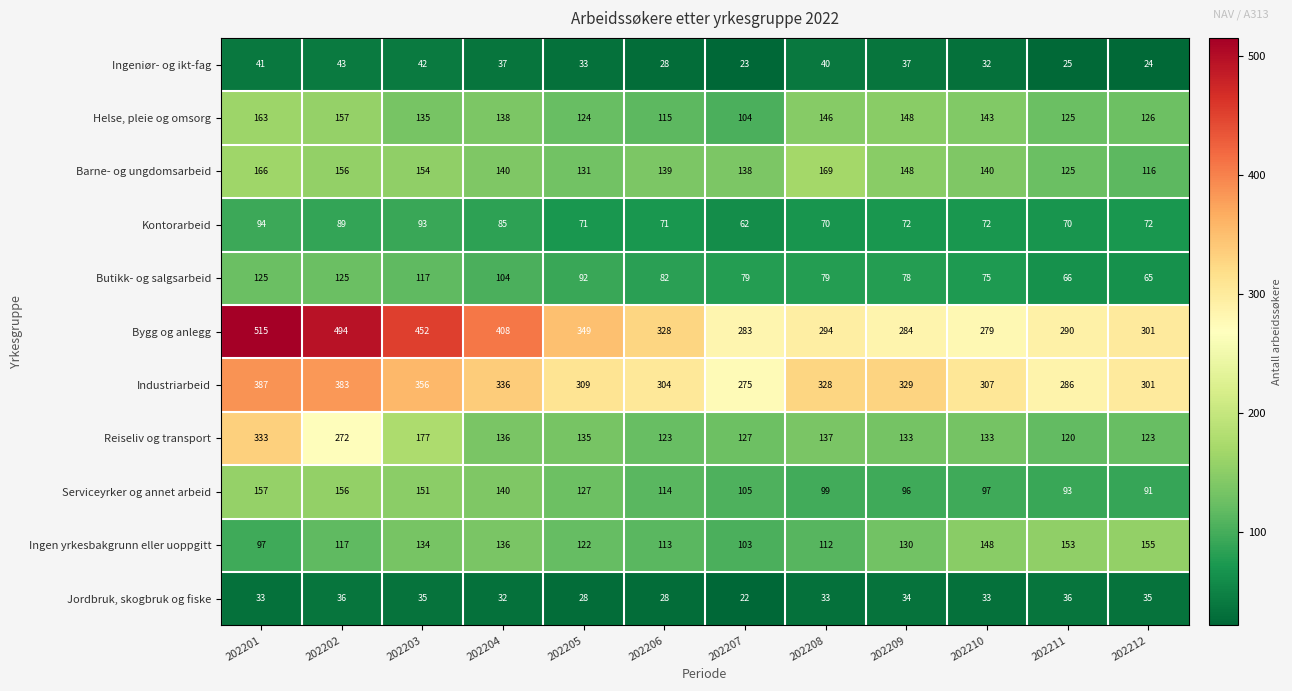

Which series has the largest total across all categories?

Bygg og anlegg